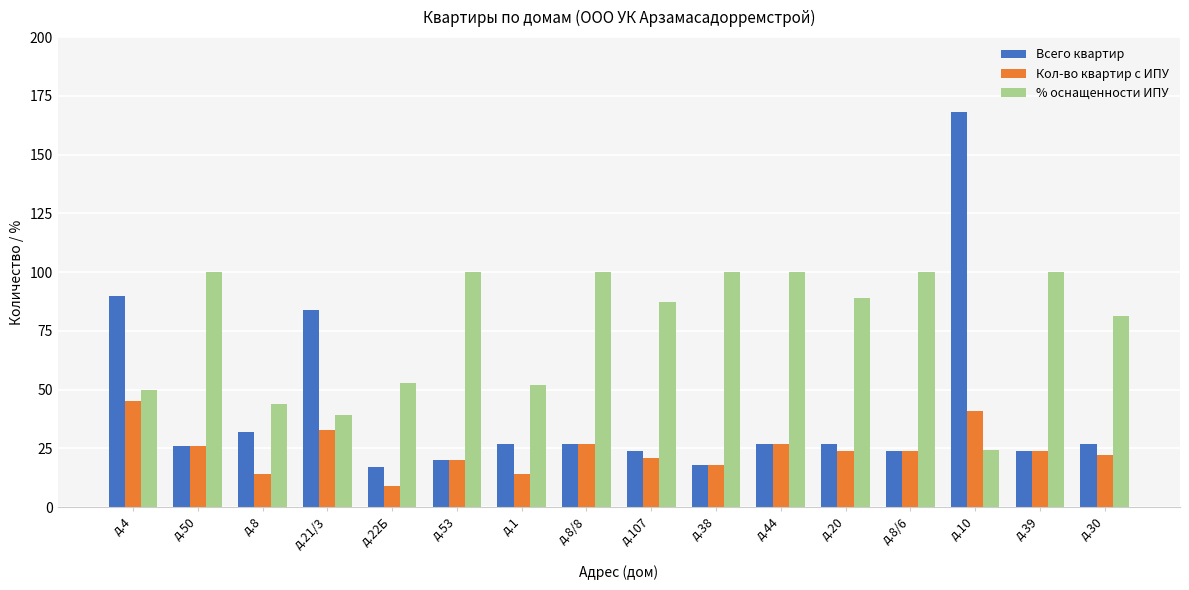

How many values in the Всего квартир series are below 27?

7